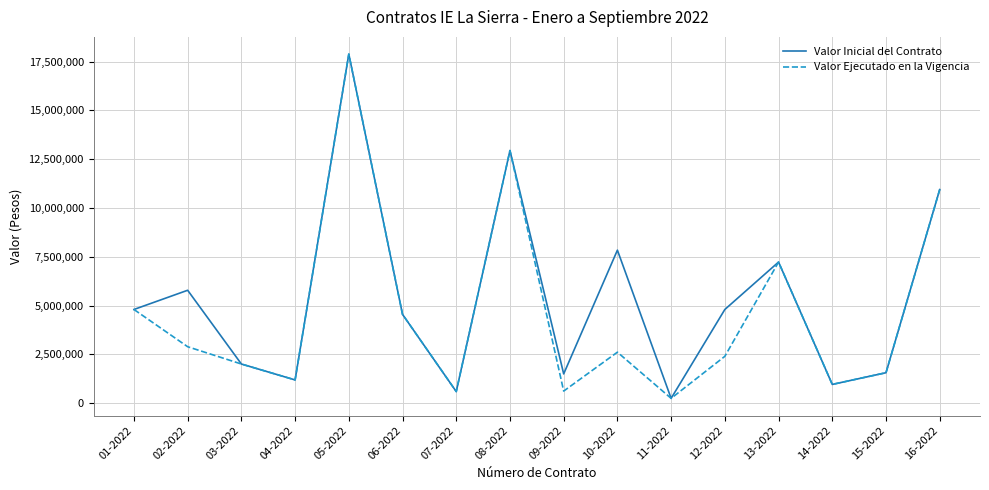

What is the difference between the highest and lowest values at 02-2022?

2892000